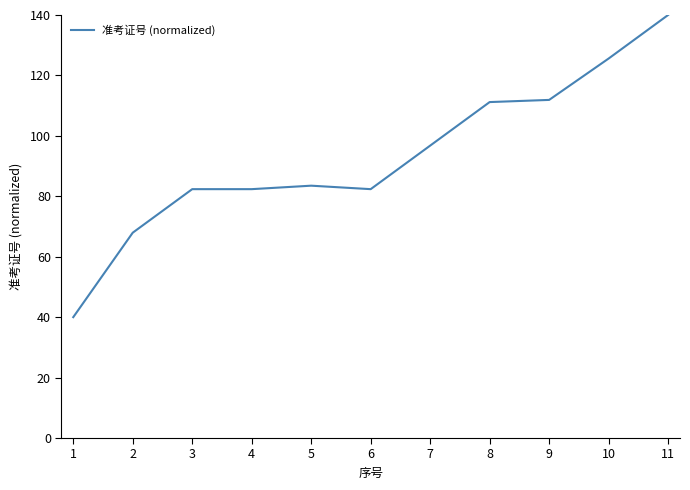

At which category does the chart reach its minimum across all series?

1